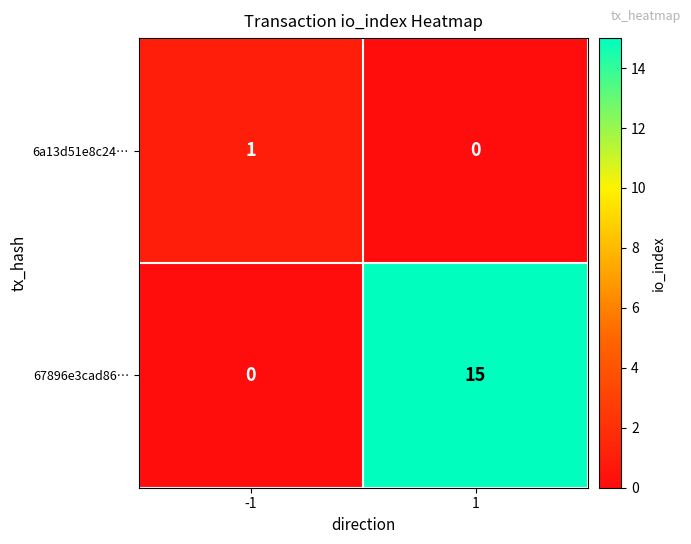

What is the spread (max minus min) of values at 1?

15